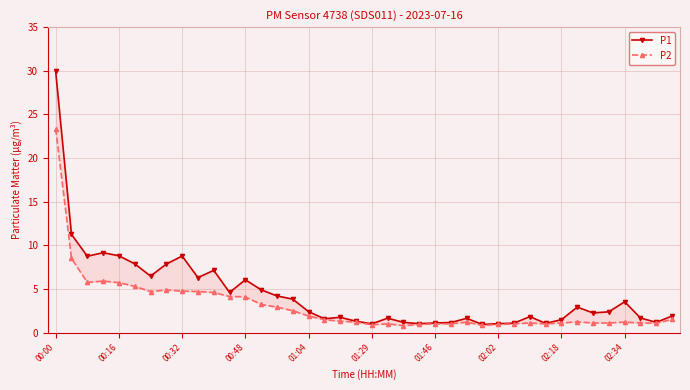

True or false: P2 has a value of 4.6 at 10.

True